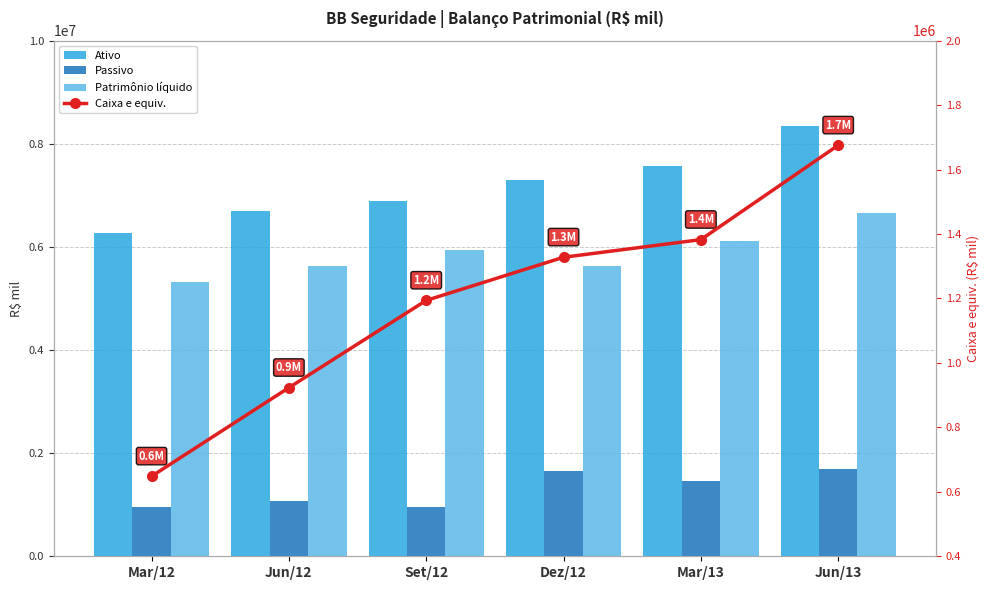

What is the sum of all Ativo values?

43068917